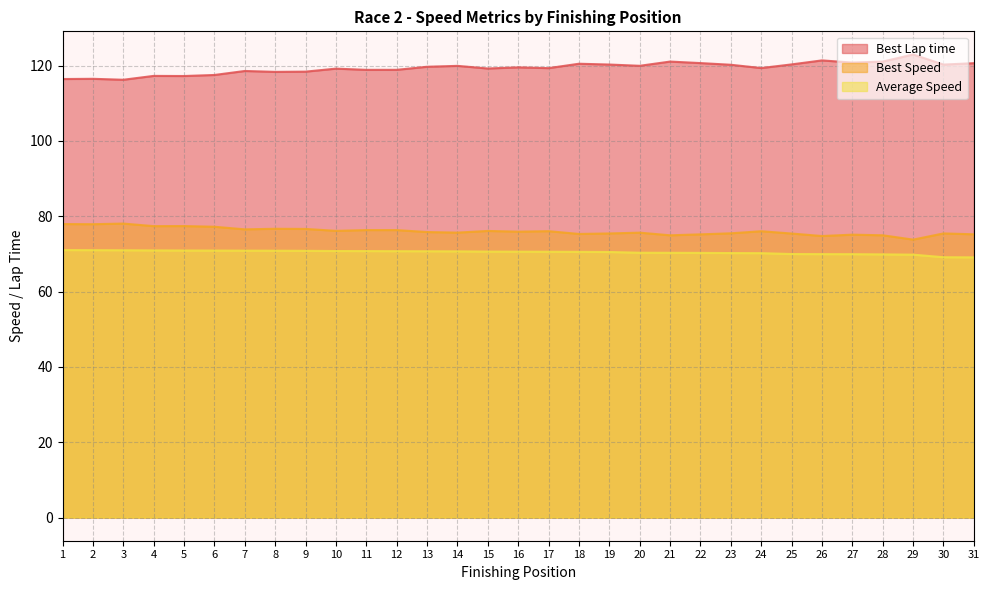

True or false: Average Speed and Best Lap time cross at least once.

False